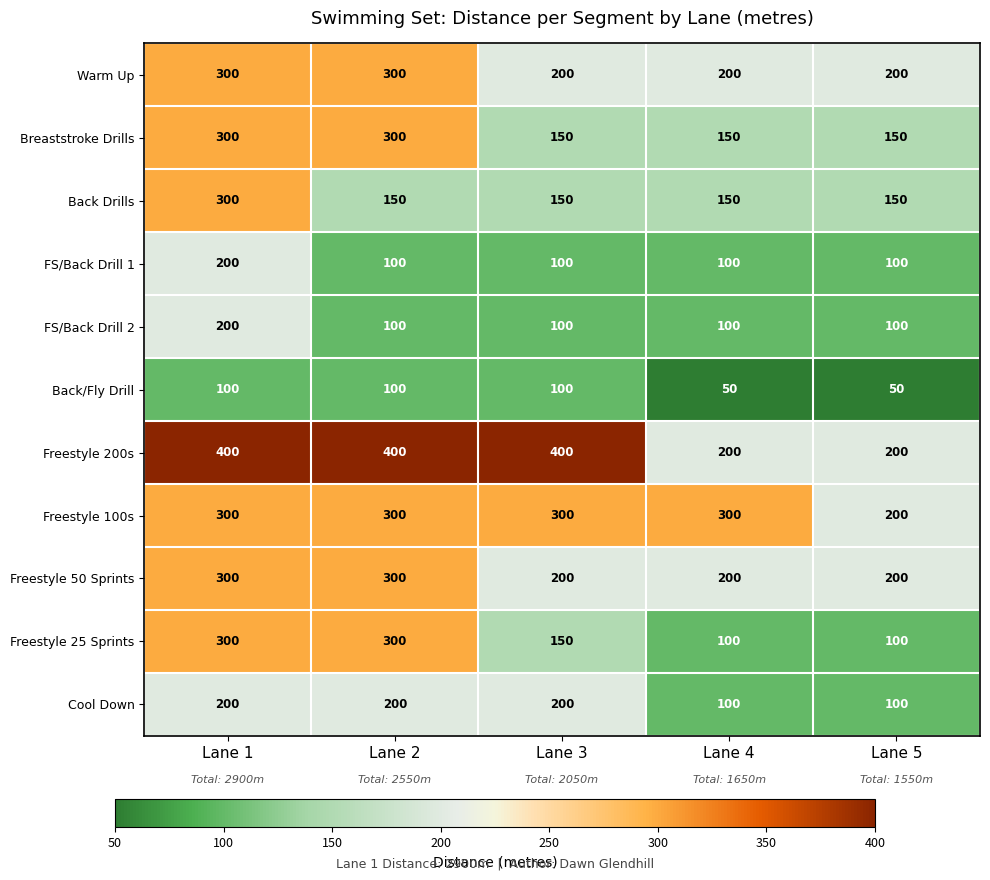

What is the highest value of the FS/Back Drill 1 series?

200